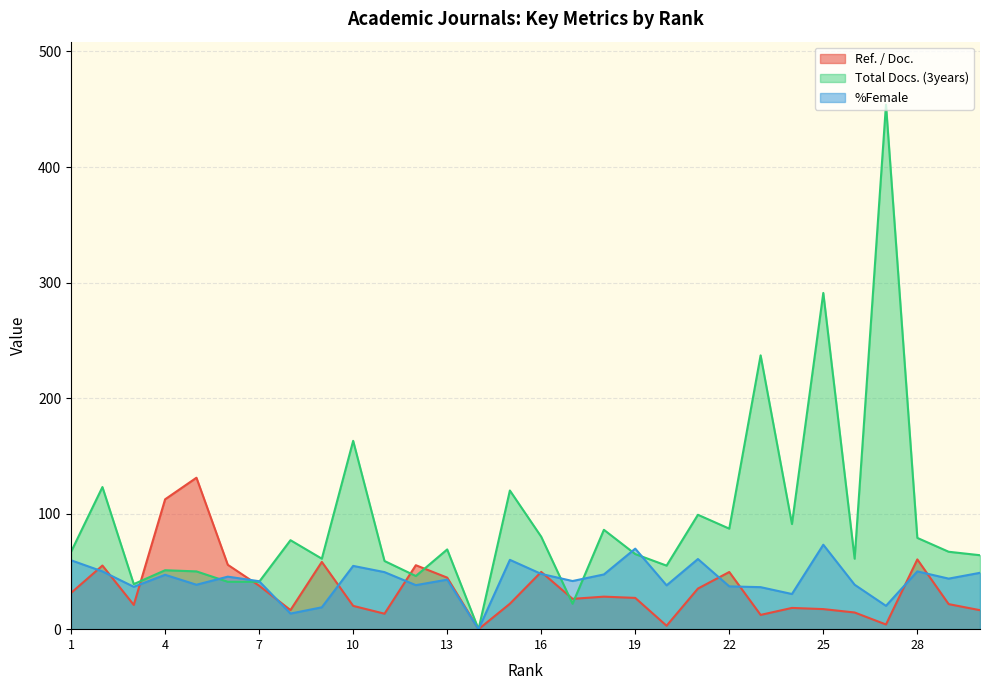

The value of Ref. / Doc. at 12 is 36.9. True or false?

False